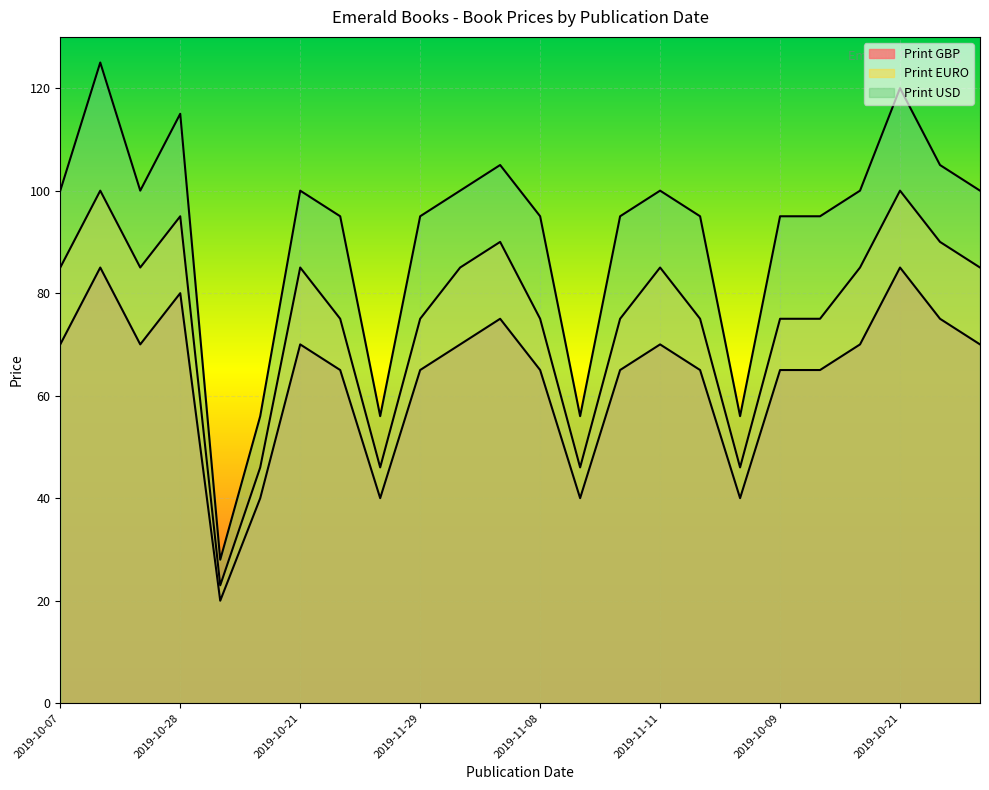

True or false: Print GBP has more than 0 interior local peaks.

True